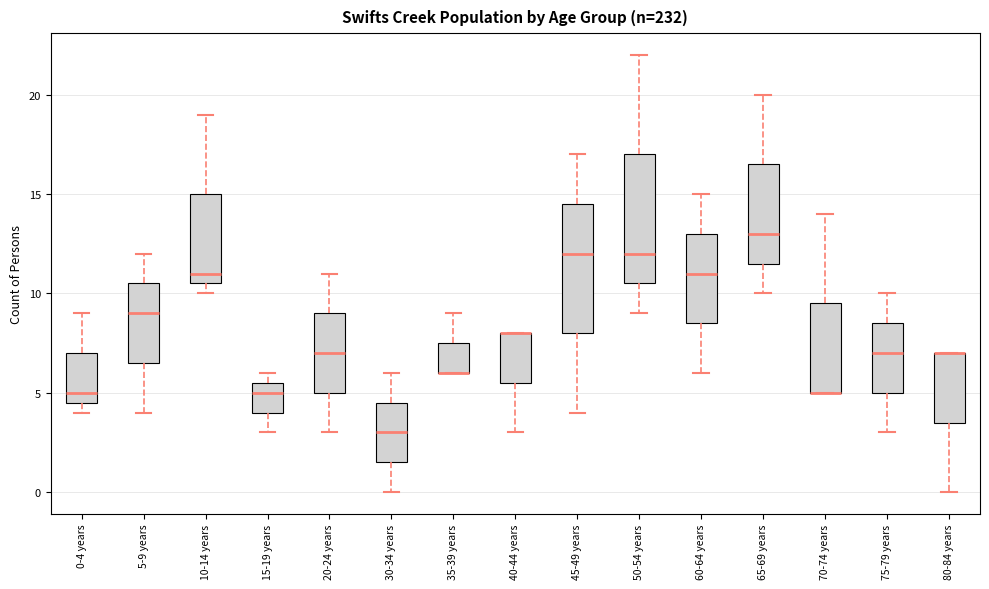

Reading left to right, transcribe this box plot: for each box, give where its median line is, the range the box spans, and where its two whiskers end, as read against the y-axis. The values are not printed on the chart, so give them approximately, as read against the axis.

0-4 years: median 5.0, box 4.5 to 7.0, whiskers 4.0 to 9.0
5-9 years: median 9.0, box 6.5 to 10.5, whiskers 4.0 to 12.0
10-14 years: median 11.0, box 10.5 to 15.0, whiskers 10.0 to 19.0
15-19 years: median 5.0, box 4.0 to 5.5, whiskers 3.0 to 6.0
20-24 years: median 7.0, box 5.0 to 9.0, whiskers 3.0 to 11.0
30-34 years: median 3.0, box 1.5 to 4.5, whiskers 0.0 to 6.0
35-39 years: median 6.0 (drawn on the box's lower edge), box 6.0 to 7.5, whiskers 6.0 to 9.0
40-44 years: median 8.0 (drawn on the box's upper edge), box 5.5 to 8.0, whiskers 3.0 to 8.0
45-49 years: median 12.0, box 8.0 to 14.5, whiskers 4.0 to 17.0
50-54 years: median 12.0, box 10.5 to 17.0, whiskers 9.0 to 22.0
60-64 years: median 11.0, box 8.5 to 13.0, whiskers 6.0 to 15.0
65-69 years: median 13.0, box 11.5 to 16.5, whiskers 10.0 to 20.0
70-74 years: median 5.0 (drawn on the box's lower edge), box 5.0 to 9.5, whiskers 5.0 to 14.0
75-79 years: median 7.0, box 5.0 to 8.5, whiskers 3.0 to 10.0
80-84 years: median 7.0 (drawn on the box's upper edge), box 3.5 to 7.0, whiskers 0.0 to 7.0